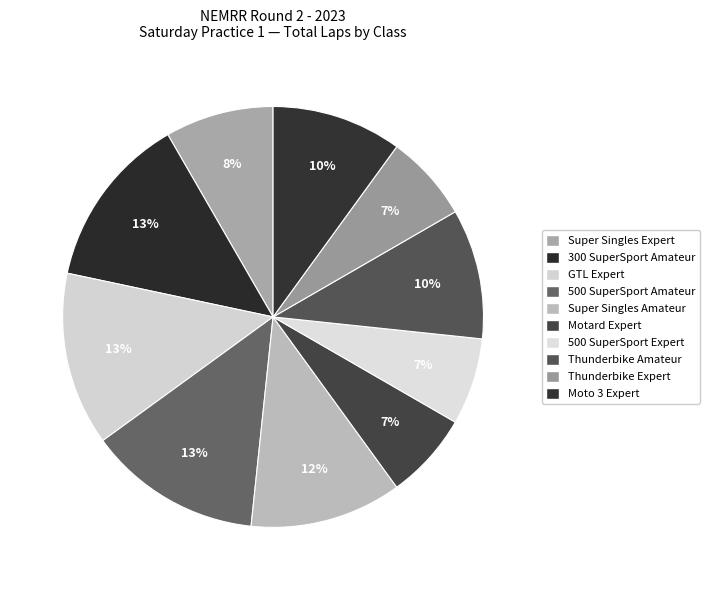

How many segments does this pie chart have?

10